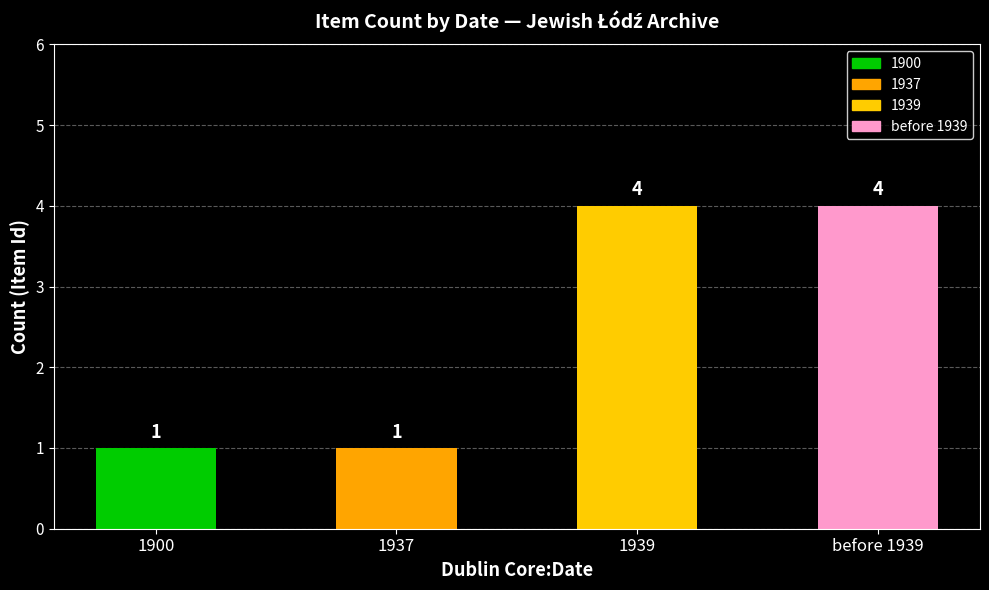

What position from the left is 1937?

2